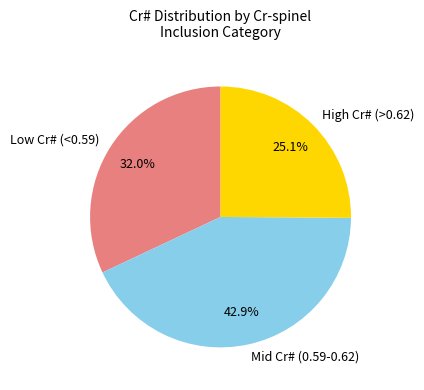

Rank the categories by value from highest to lowest.

Mid Cr# (0.59-0.62), Low Cr# (<0.59), High Cr# (>0.62)